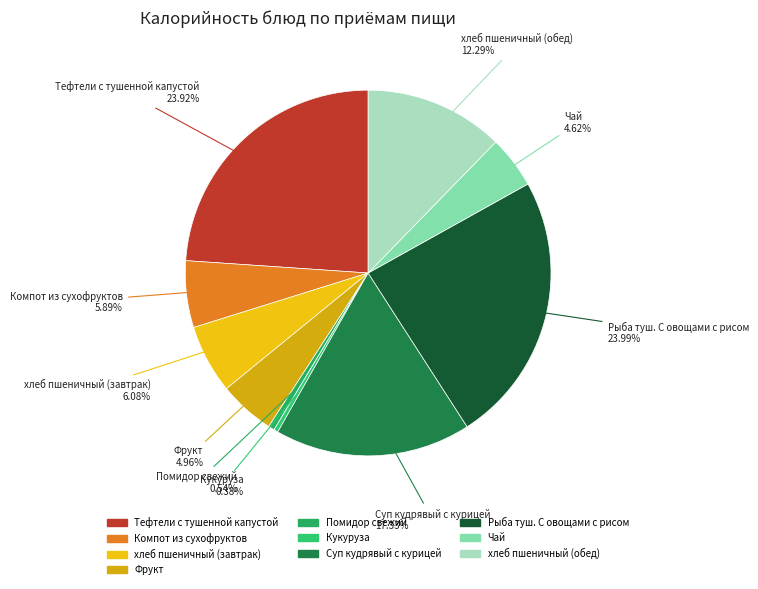

True or false: Помидор свежий accounts for 1% of the total.

True